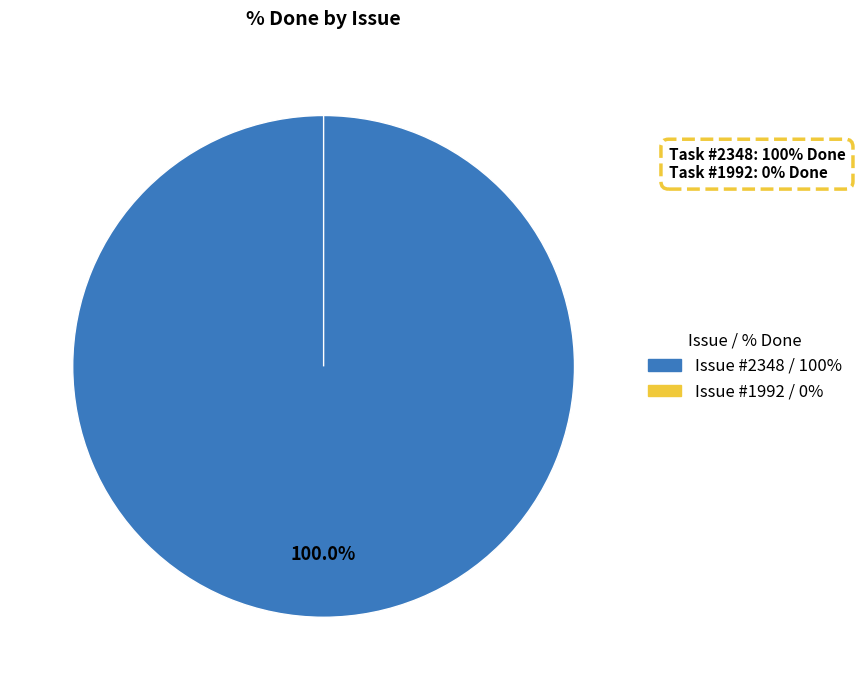

Combined, what portion of the pie is 1992 and 2348?

100.0%